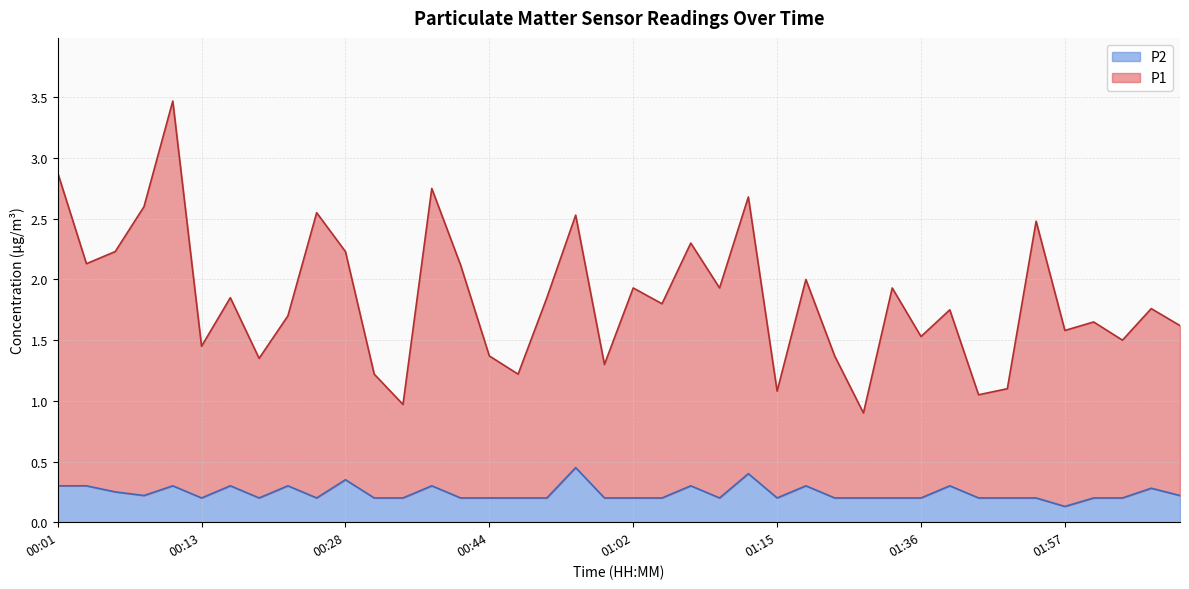

Reading left to right, list all the values displayed in this chart.

P1: 2.9	2.1	2.2	2.6	3.5	1.4	1.9	1.3	1.7	2.6	2.2	1.2	1.0	2.8	2.1	1.4	1.2	1.8	2.5	1.3	1.9	1.8	2.3	1.9	2.7	1.1	2.0	1.4	0.9	1.9	1.5	1.8	1.1	1.1	2.5	1.6	1.6	1.5	1.8	1.6
P2: 0.3	0.3	0.2	0.2	0.3	0.2	0.3	0.2	0.3	0.2	0.3	0.2	0.2	0.3	0.2	0.2	0.2	0.2	0.5	0.2	0.2	0.2	0.3	0.2	0.4	0.2	0.3	0.2	0.2	0.2	0.2	0.3	0.2	0.2	0.2	0.1	0.2	0.2	0.3	0.2